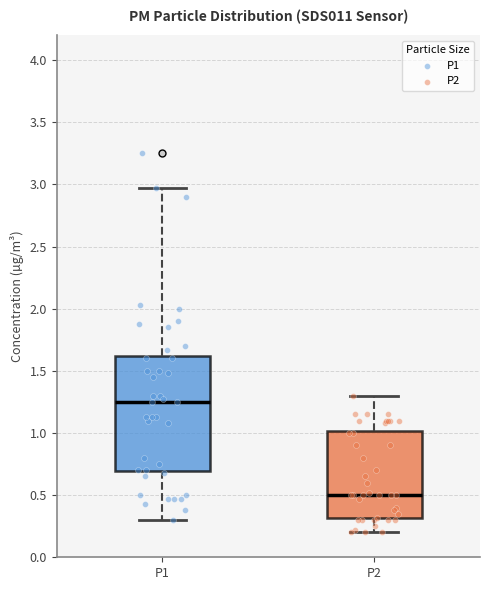

Which box is the tallest, from its lower edge to its upper edge?

P1